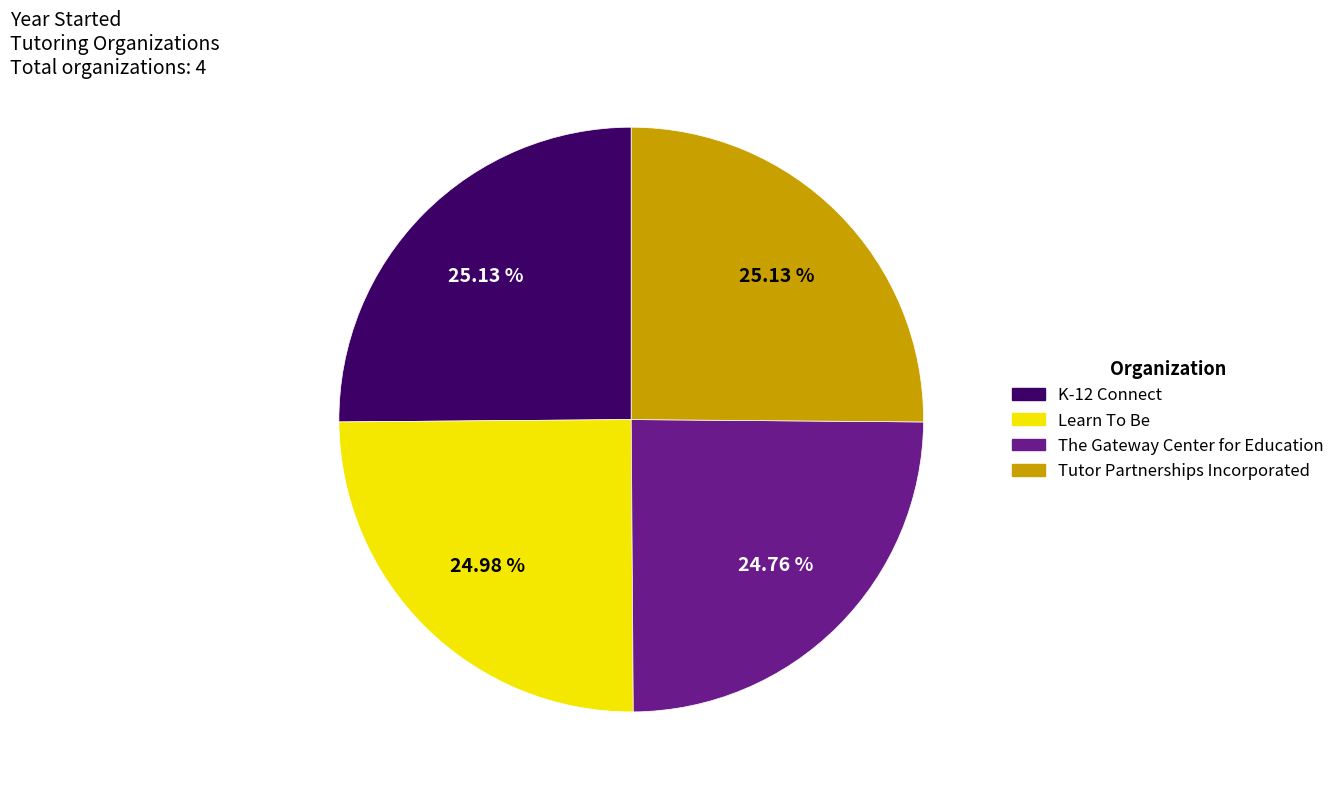

Approximately how many times larger is the value at Learn To Be compared to Tutor Partnerships Incorporated?

1.0